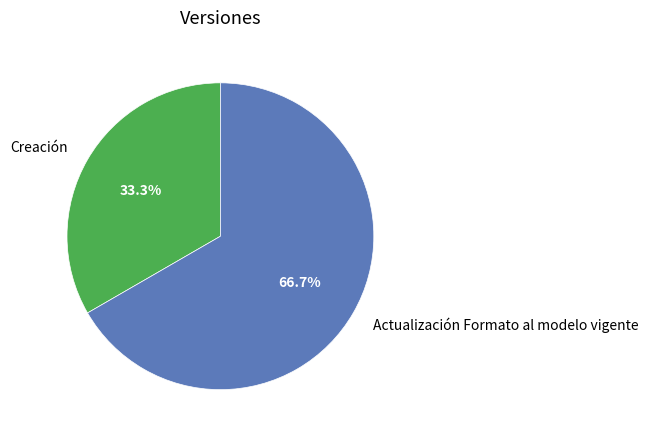

Is there a majority slice in this chart?

Yes